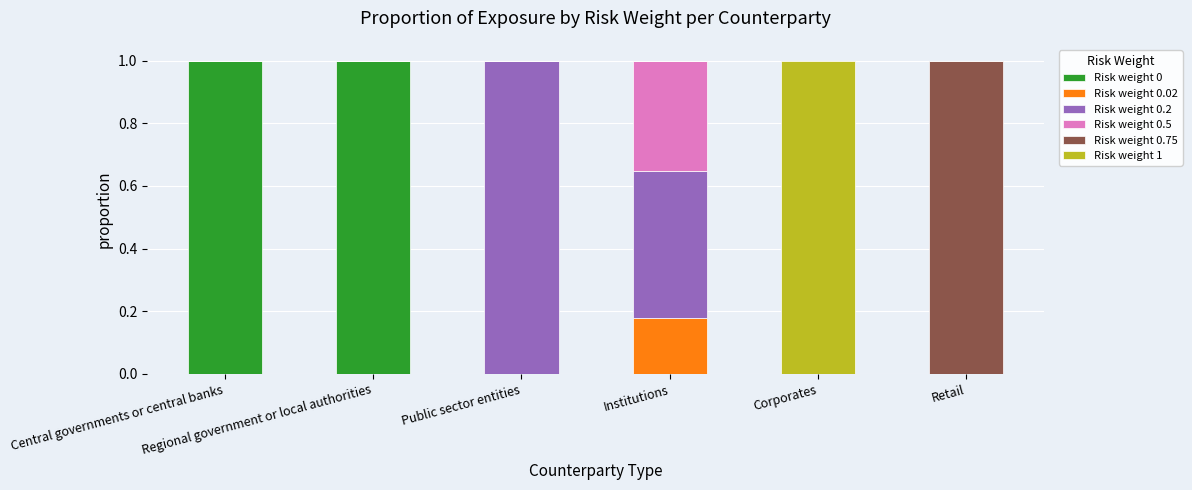

Rank the series by their maximum value, from lowest to highest.

Risk weight 0.02, Risk weight 0.5, Risk weight 0, Risk weight 0.2, Risk weight 0.75, Risk weight 1